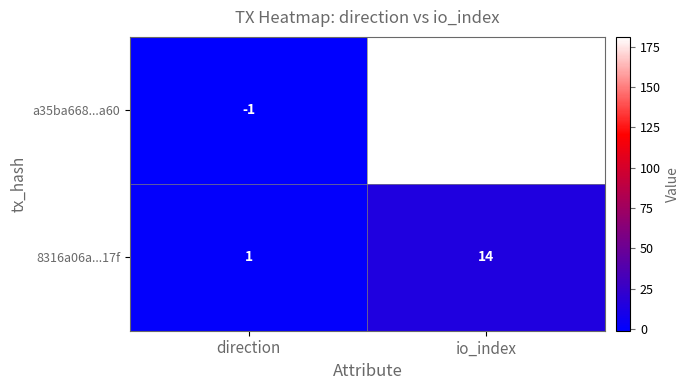

Reading left to right, extract all data points from this chart.

a35ba668...a60: direction=-1	io_index=181
8316a06a...17f: direction=1	io_index=14